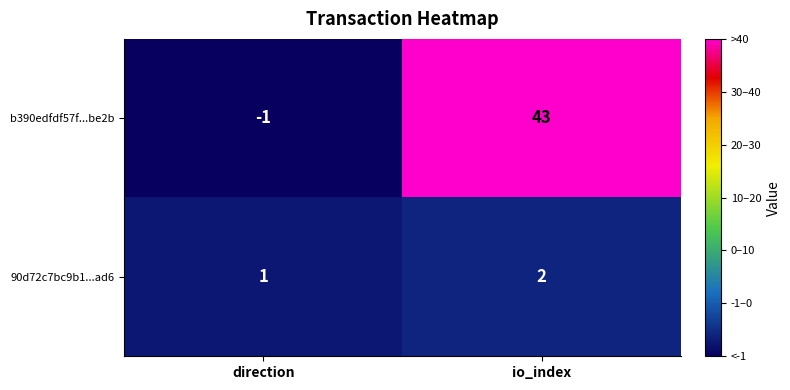

How many values in b390edfdf57f...be2b are below zero?

1